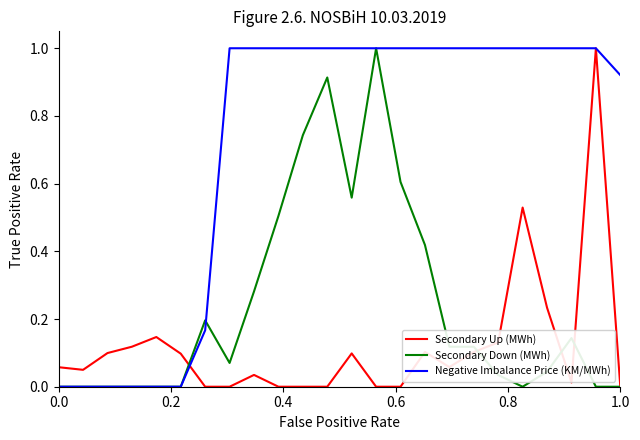

List the series in order of their overall mean, lowest first.

Secondary Up (MWh), Secondary Down (MWh), Negative Imbalance Price (KM/MWh)